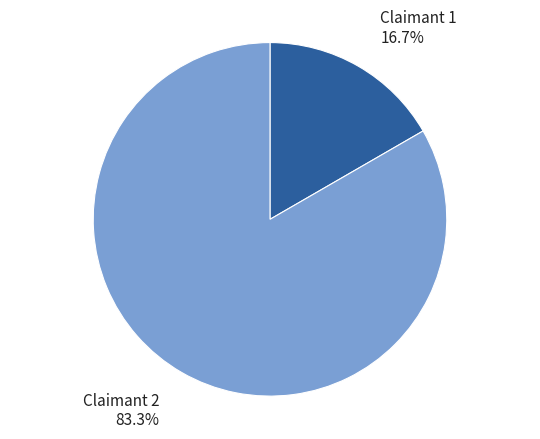

Is there any slice that represents more than half of the pie?

Yes